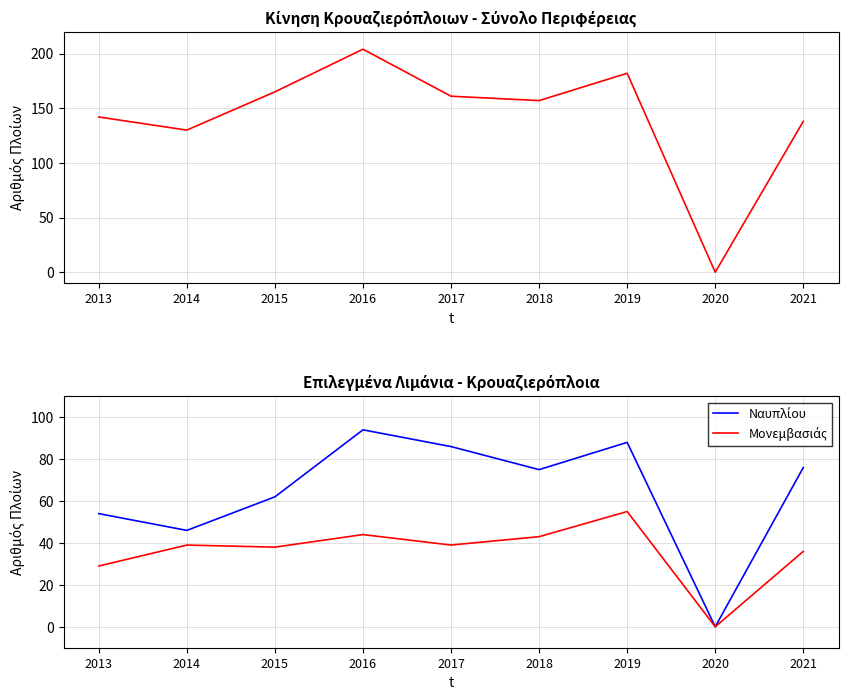

Reading right to left, transcribe all the data shown in this chart.

Σύνολο Περιφέρειας: 138	0	182	157	161	204	165	130	142
Ναυπλίου: 76	0	88	75	86	94	62	46	54
Μονεμβασιάς: 36	0	55	43	39	44	38	39	29